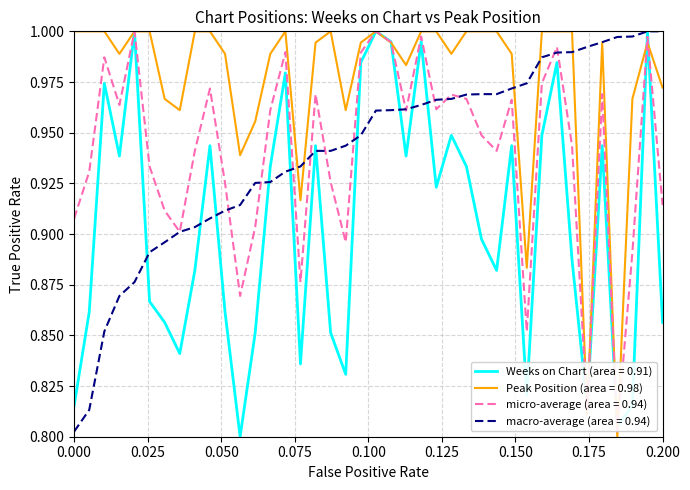

What are all the series names shown in the legend?

Weeks on Chart (area = 0.91), Peak Position (area = 0.98), micro-average (area = 0.94), macro-average (area = 0.94)